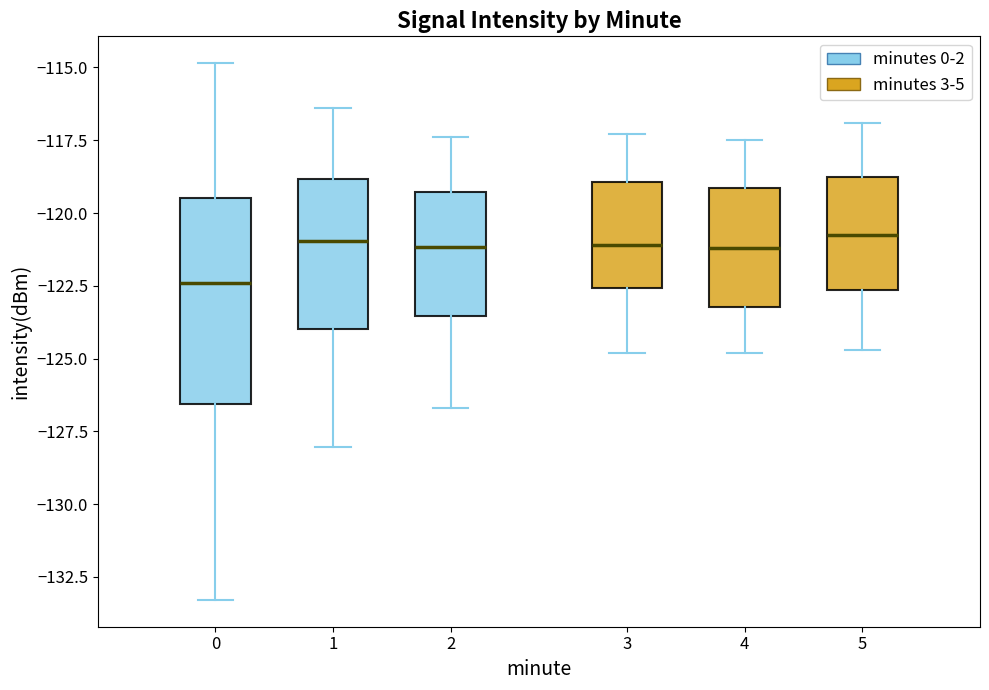

Where does the upper whisker of the box at x = 4 end on the y-axis? The values are not printed on the chart, so give them approximately, as read against the axis.

-117.5